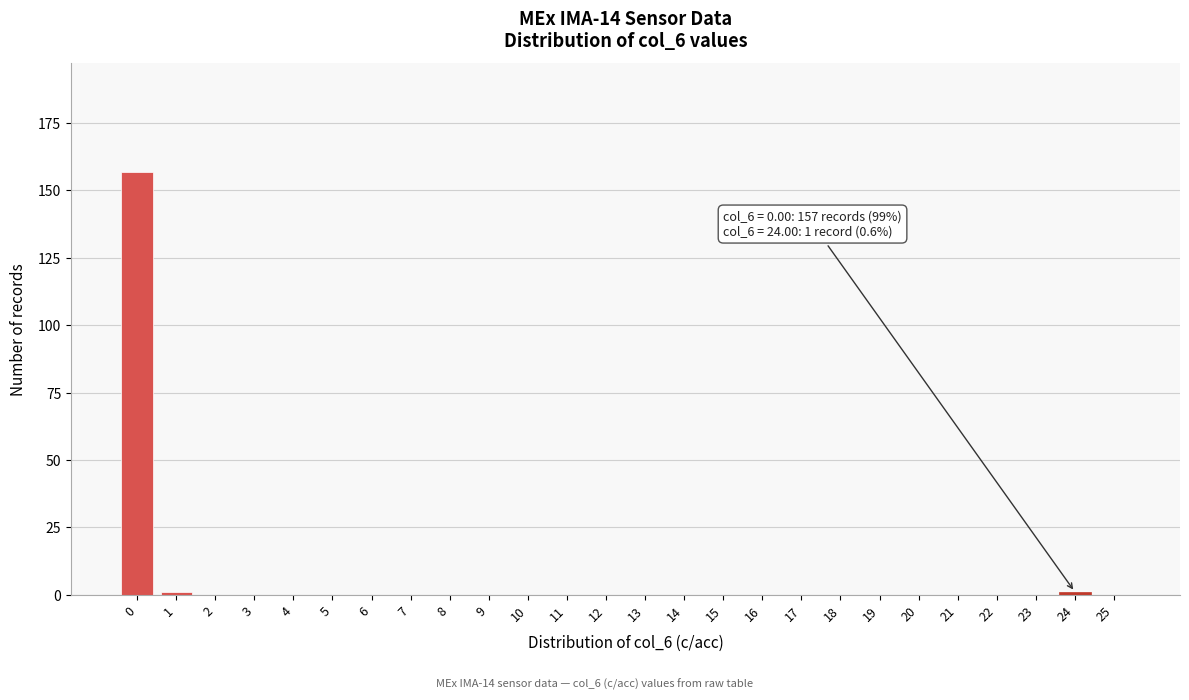

Reading right to left, extract all data points from this chart.

25=0	24=1	23=0	22=0	21=0	20=0	19=0	18=0	17=0	16=0	15=0	14=0	13=0	12=0	11=0	10=0	9=0	8=0	7=0	6=0	5=0	4=0	3=0	2=0	1=1	0=157